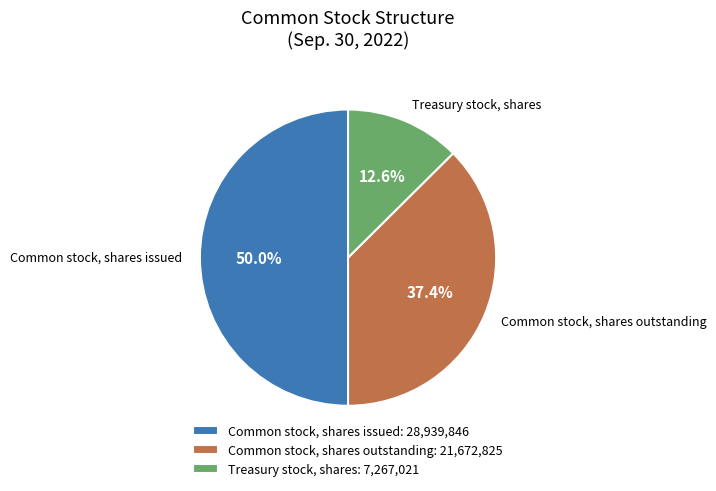

To the nearest percent, what is the average slice percentage?

33%